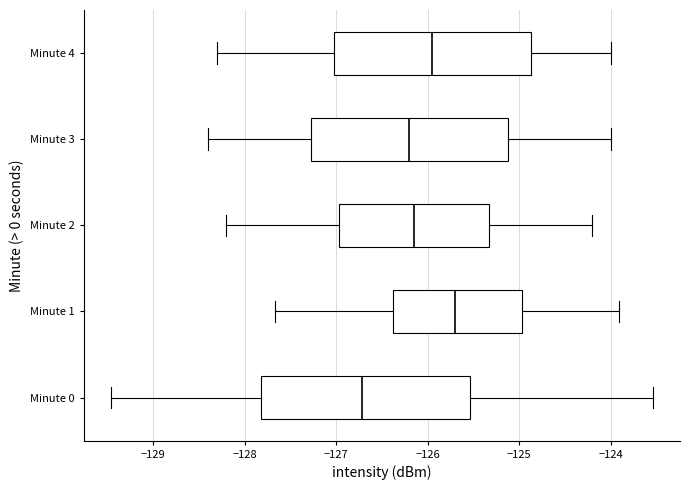

Comparing the boxes themselves (not the whiskers), which one is the widest?

Minute 0